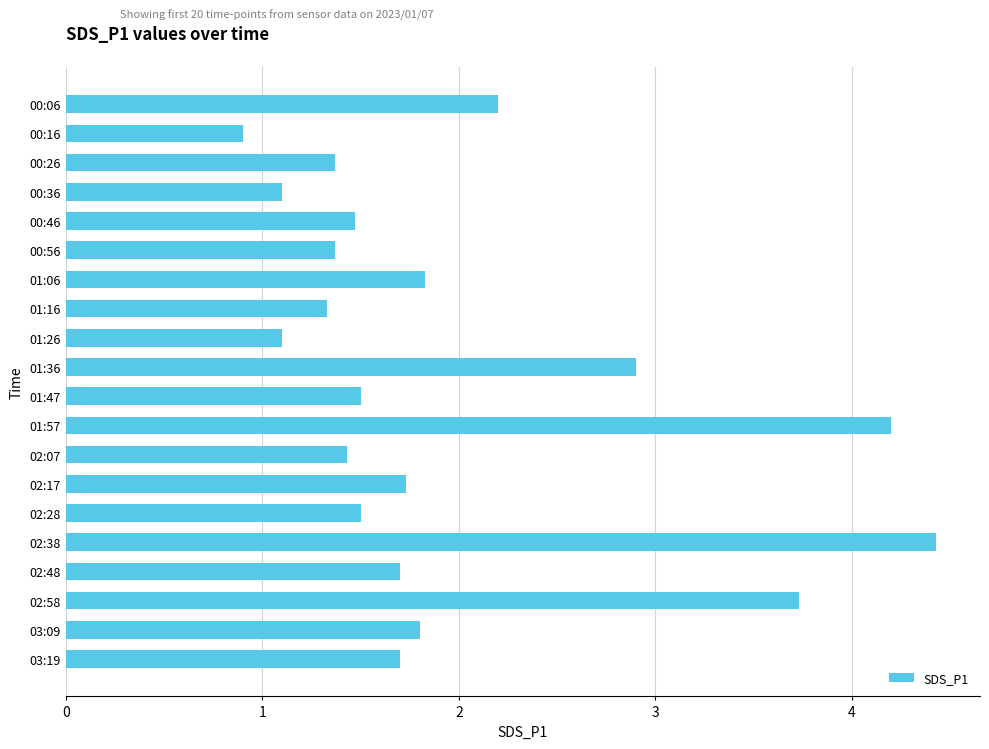

What is the value of the 9th bar from the top?

1.1